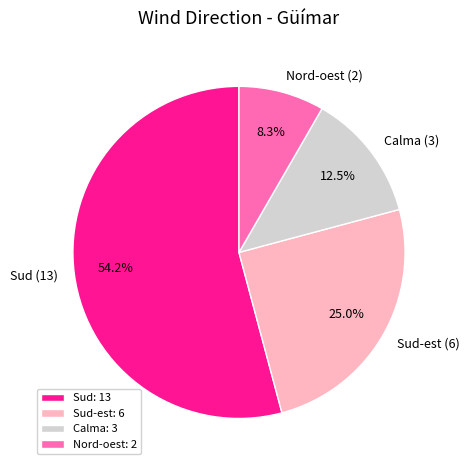

Count the number of slices in the pie.

4